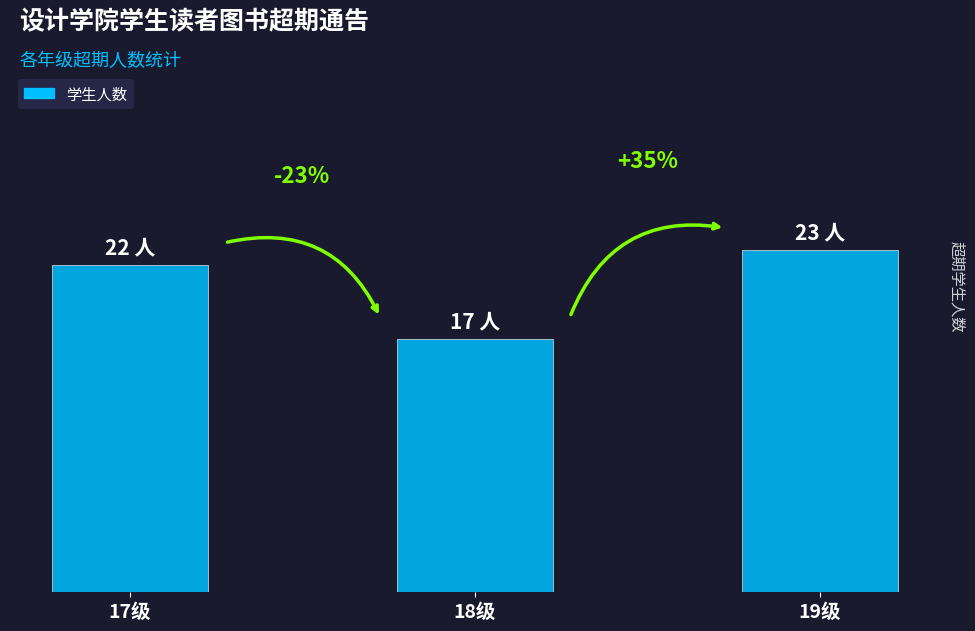

Are the bars horizontal?

No